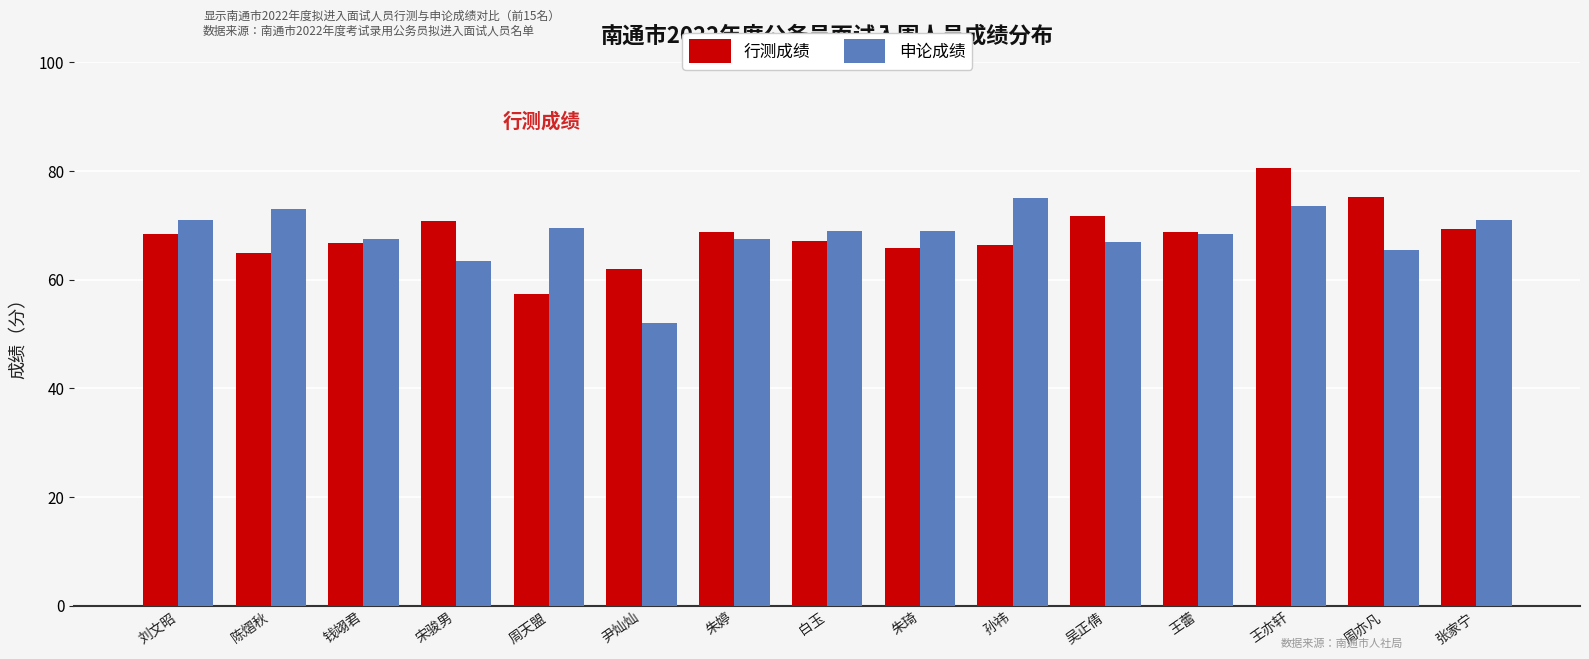

What is the smallest value displayed?

52.0